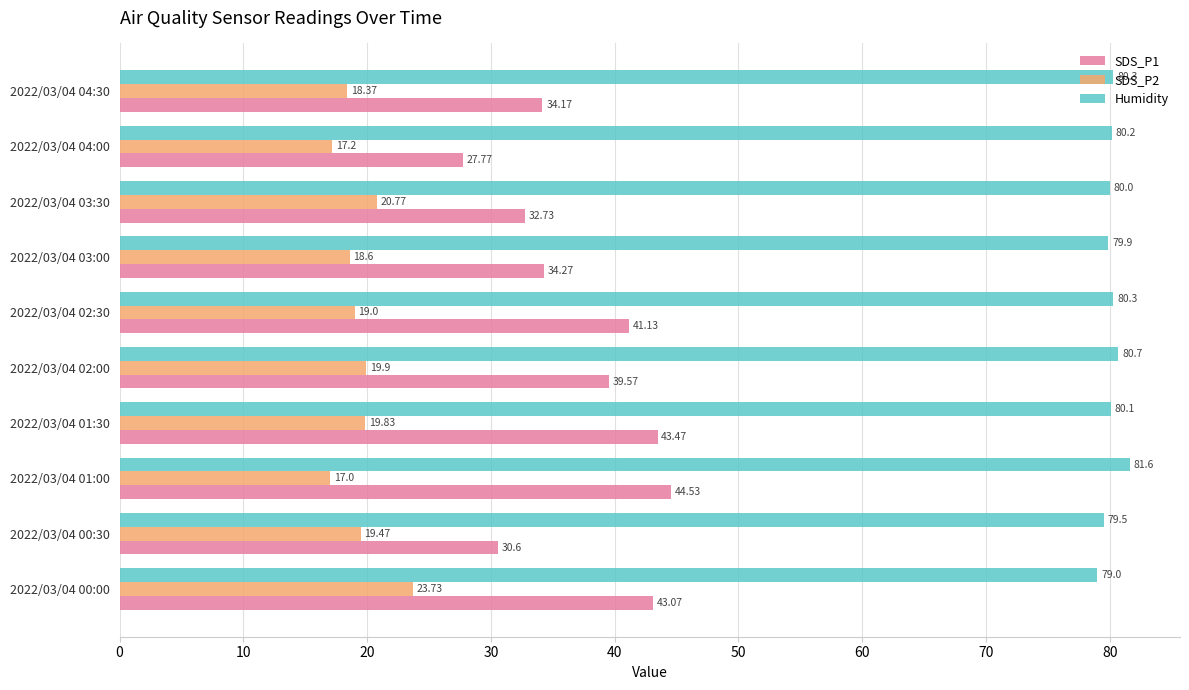

What is the difference between the Humidity values at 2022/03/04 00:30 and 2022/03/04 03:30?

0.5